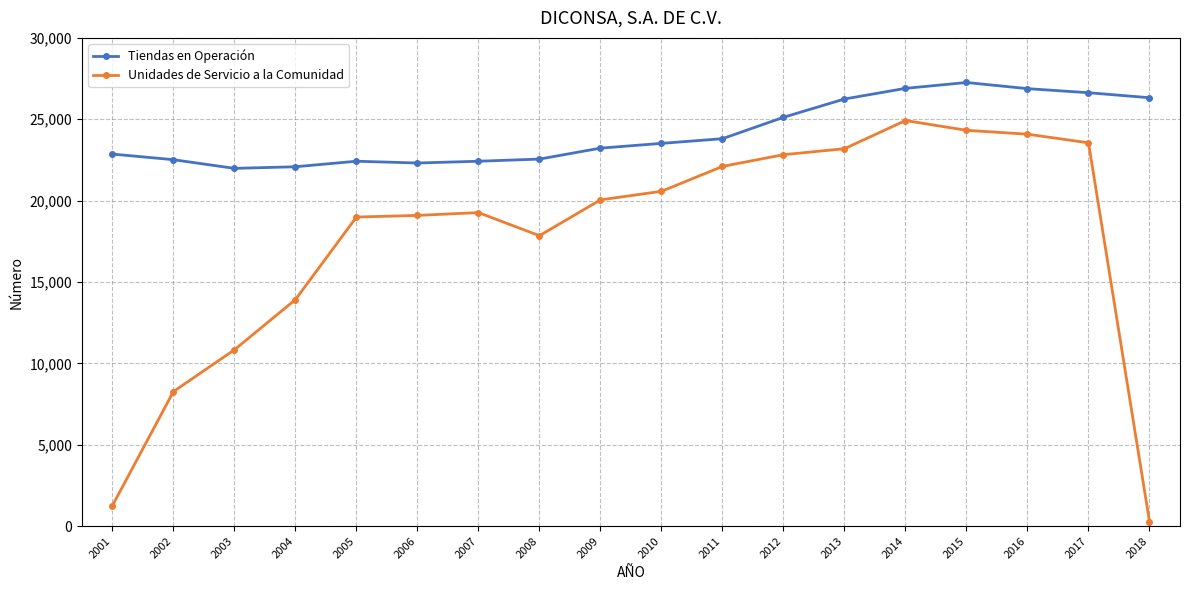

What is the difference between the highest and lowest values at 2006?

3218